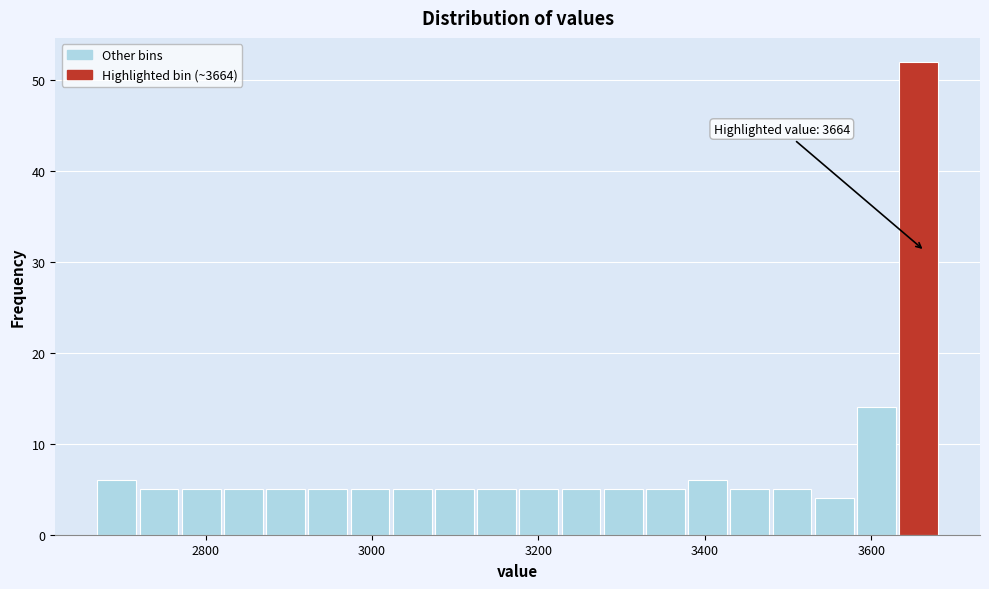

Around what value on the x-axis is the tallest bar? Give the approximate position of its centre, as read against the axis.

3660